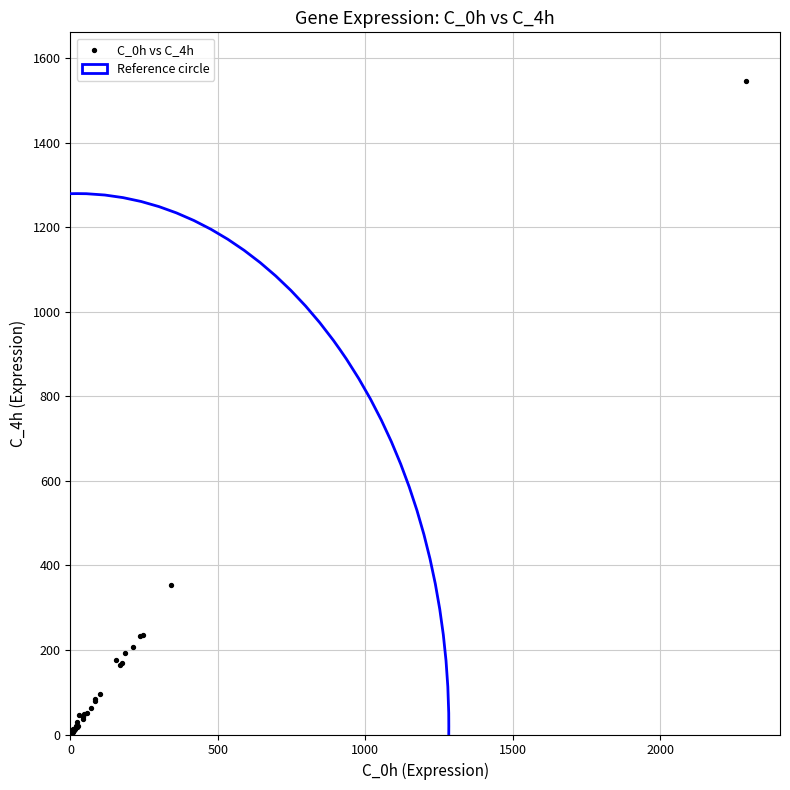

What Y value in the scatter plot is closest to 773?

353.9